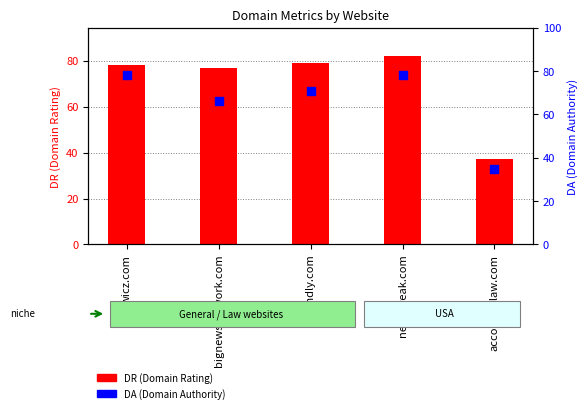

Is the value of DA at wicz.com greater than the value of DR at accordinglaw.com?

Yes